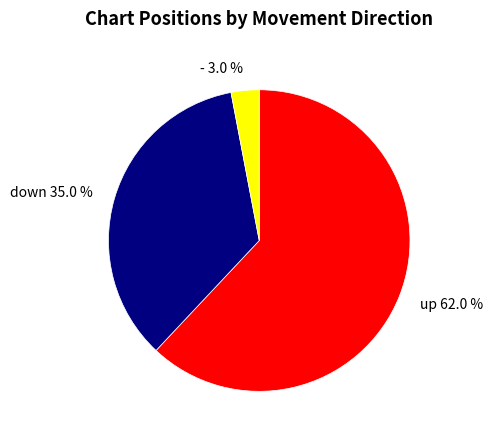

Between - 3.0 % and down 35.0 %, which is larger?

down 35.0 %